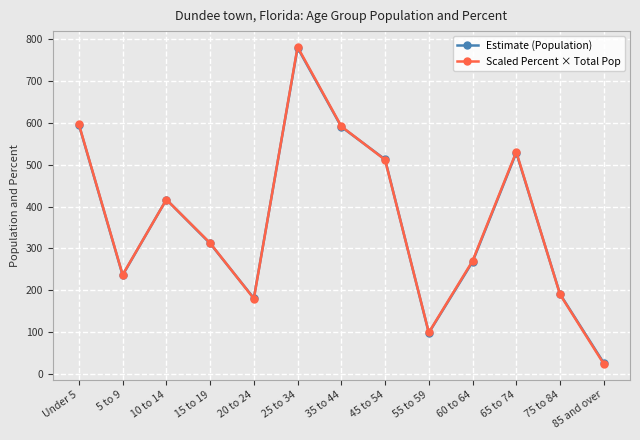

At how many categories does at least one series exceed 62?

12